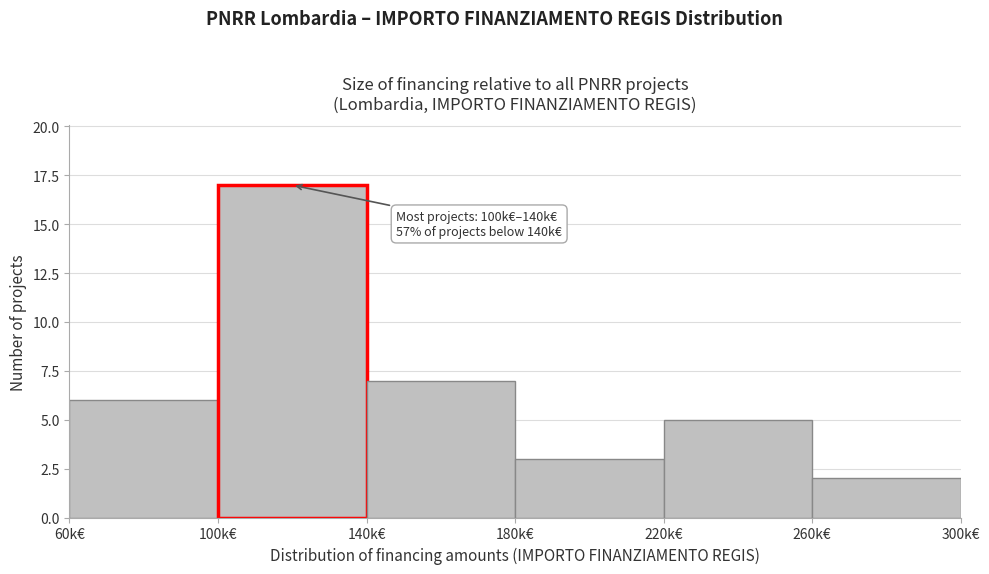

Reading left to right, extract all data points from this chart.

60k€=6	100k€=17	140k€=7	180k€=3	220k€=5	260k€=2